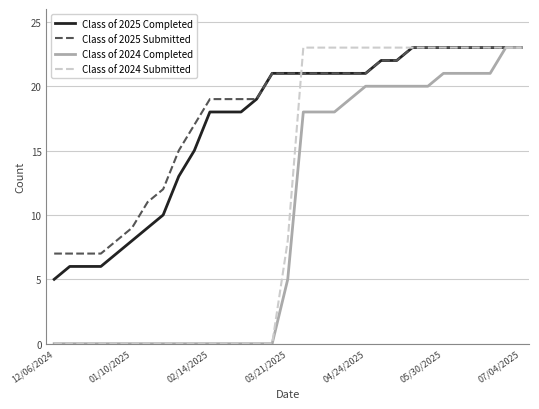

What is the greatest value displayed?

23